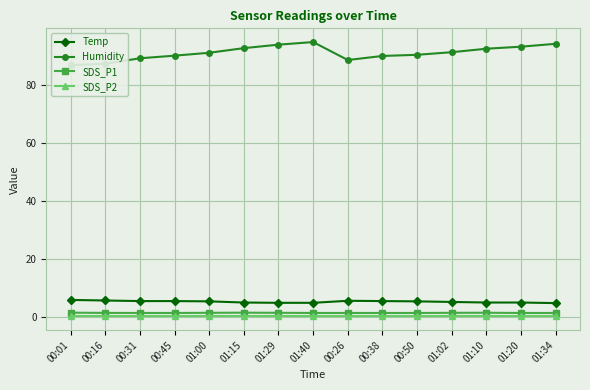

The value of SDS_P2 at 01:02 is 0.2. True or false?

True